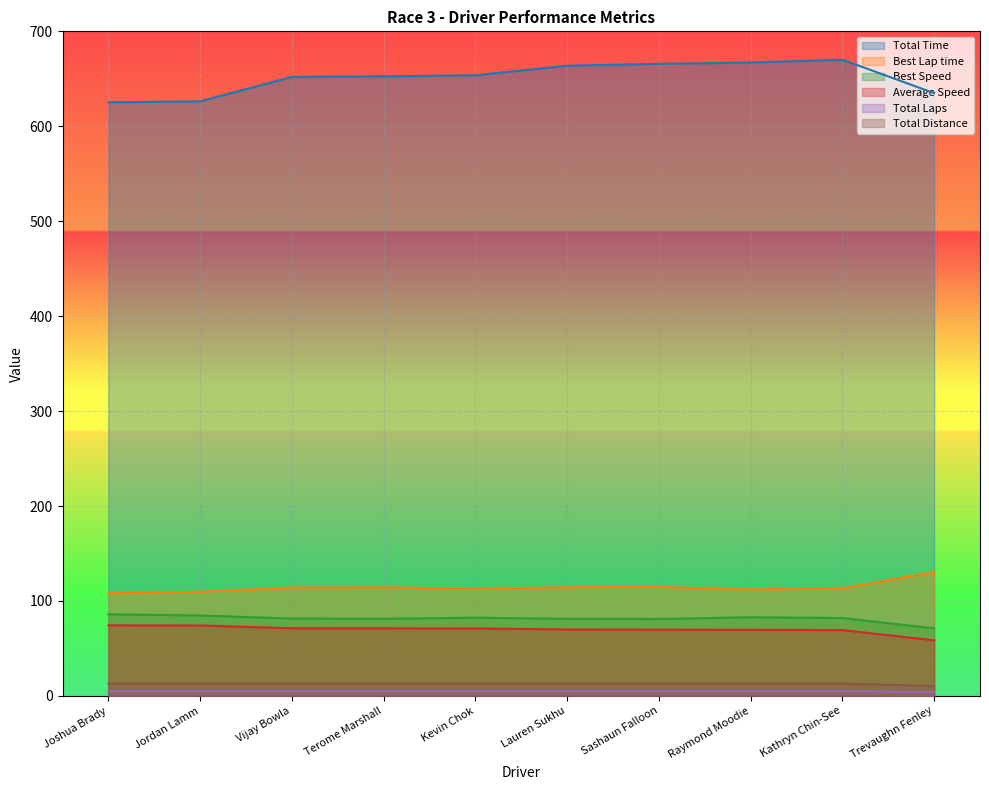

True or false: Total Distance and Average Speed cross at least once.

False